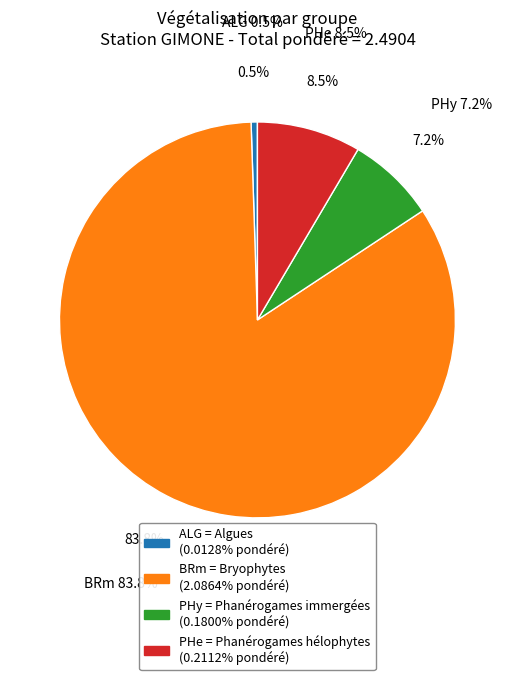

To the nearest percent, what portion does BRm represent?

84%